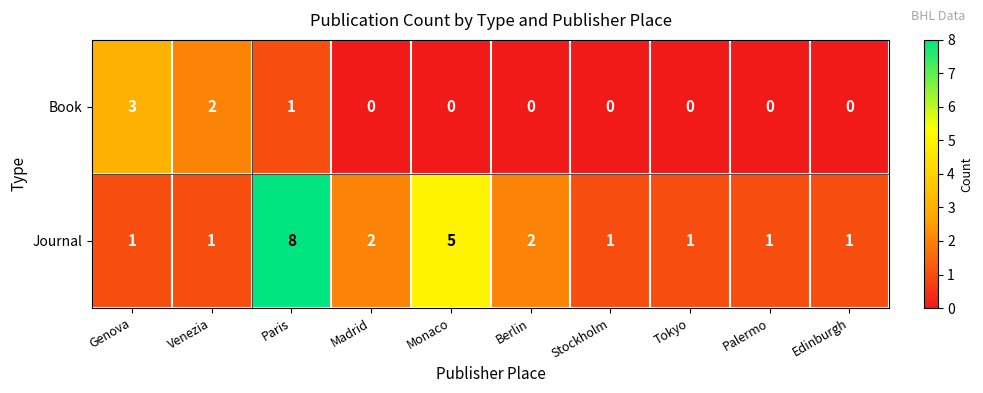

What is the sum of all Book values?

6